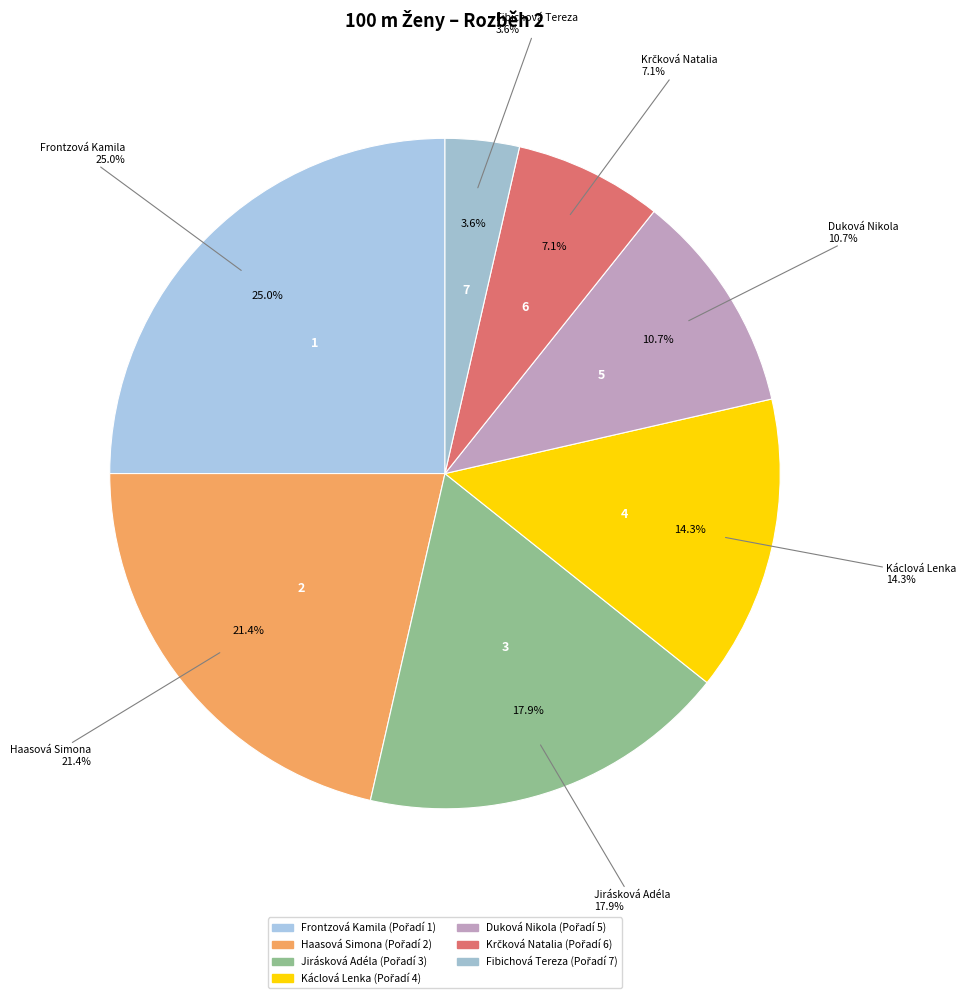

Is it true that Káclová Lenka is 14% of the pie?

True